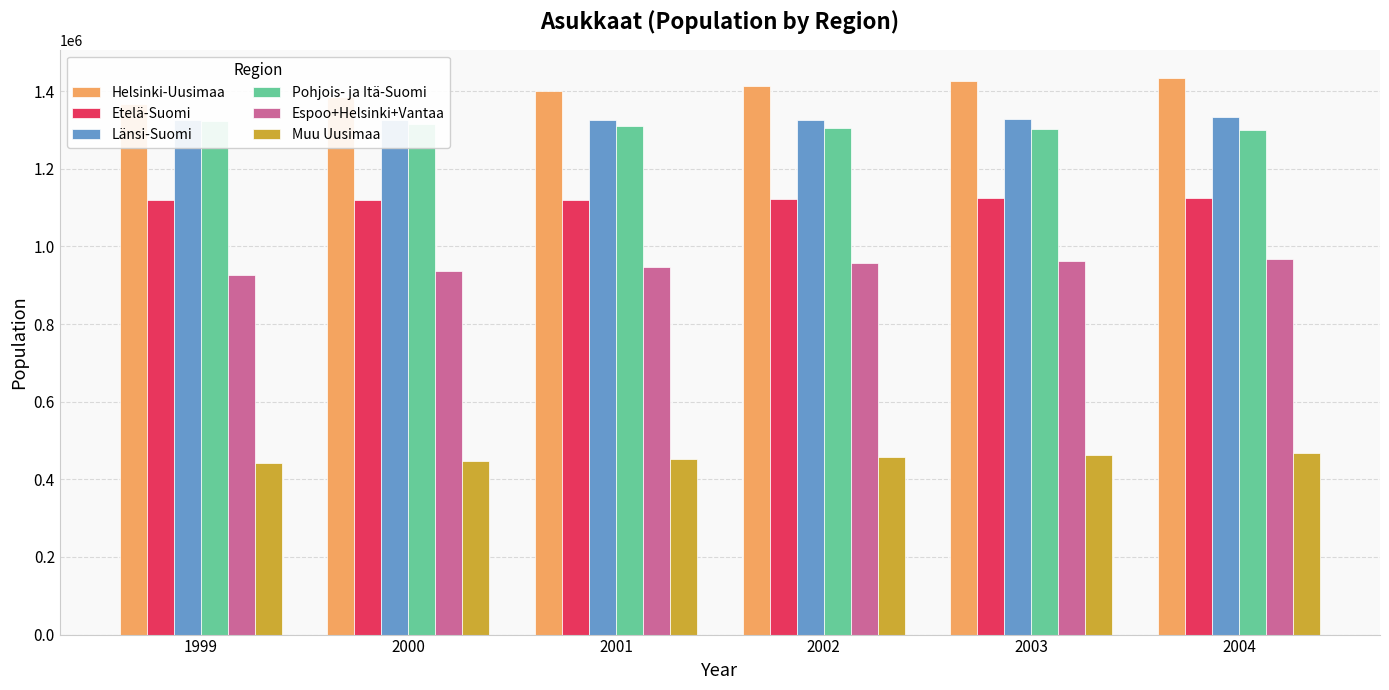

Which label corresponds to the largest value in the chart?

2004